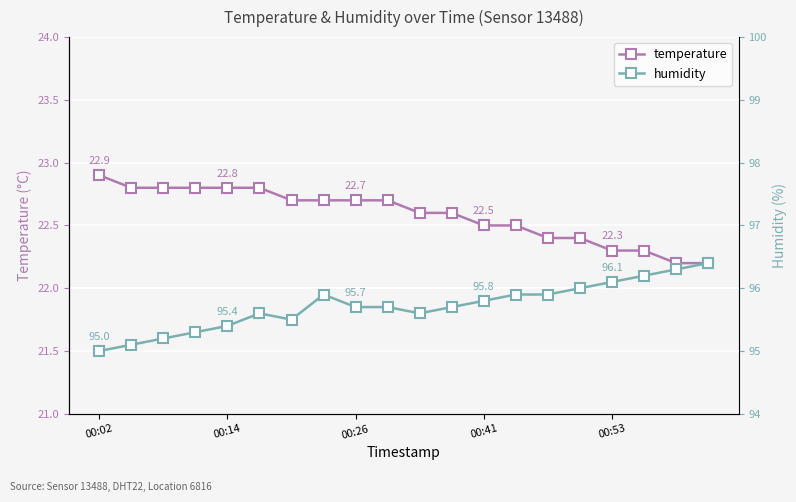

Reading right to left, extract all data points from this chart.

temperature: 22.2	22.2	22.3	22.3	22.4	22.4	22.5	22.5	22.6	22.6	22.7	22.7	22.7	22.7	22.8	22.8	22.8	22.8	22.8	22.9
humidity: 96.4	96.3	96.2	96.1	96.0	95.9	95.9	95.8	95.7	95.6	95.7	95.7	95.9	95.5	95.6	95.4	95.3	95.2	95.1	95.0